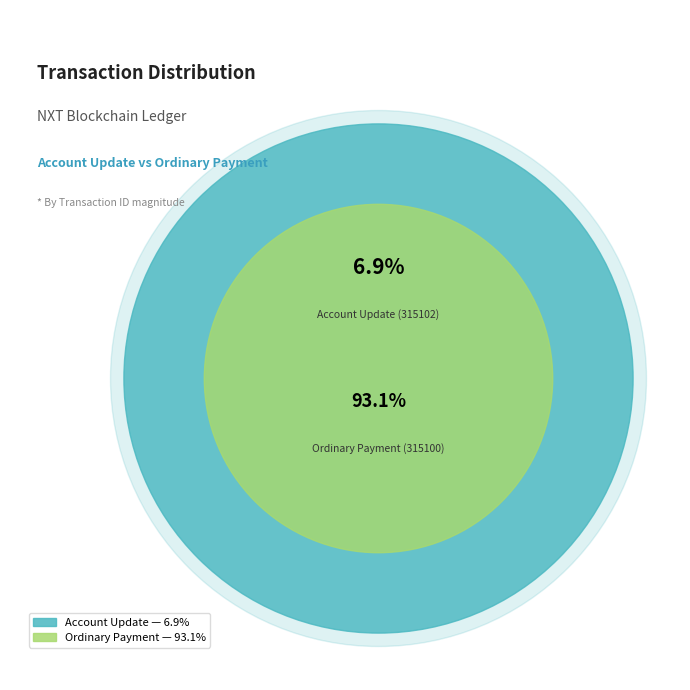

Count the number of slices in the pie.

2